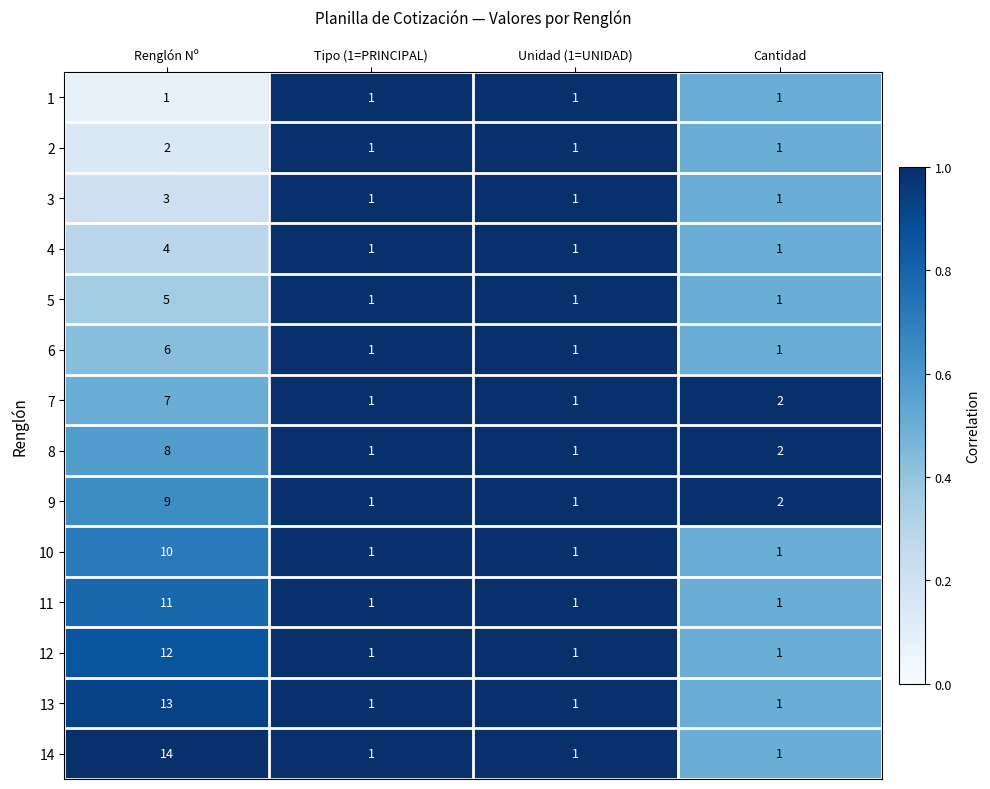

What is the approximate value of 10 at Renglón Nº?

10